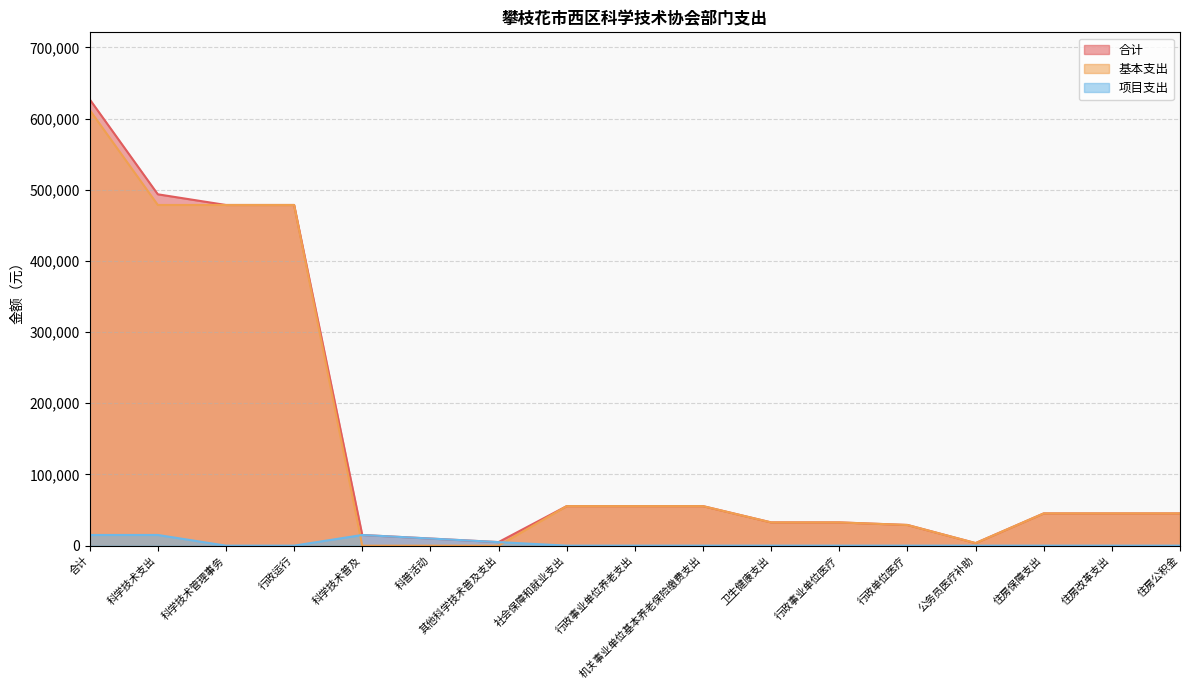

How many series are shown in this chart?

3